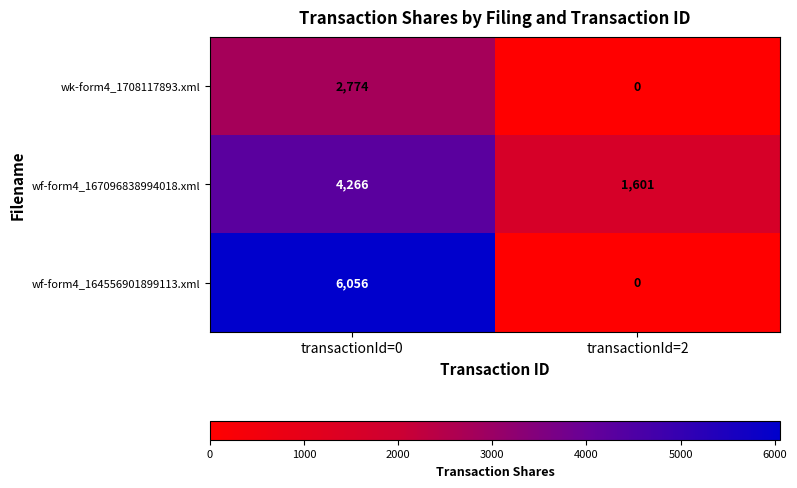

Reading left to right, extract all data points from this chart.

wk-form4_1708117893.xml: 2774	0
wf-form4_167096838994018.xml: 4266	1601
wf-form4_164556901899113.xml: 6056	0